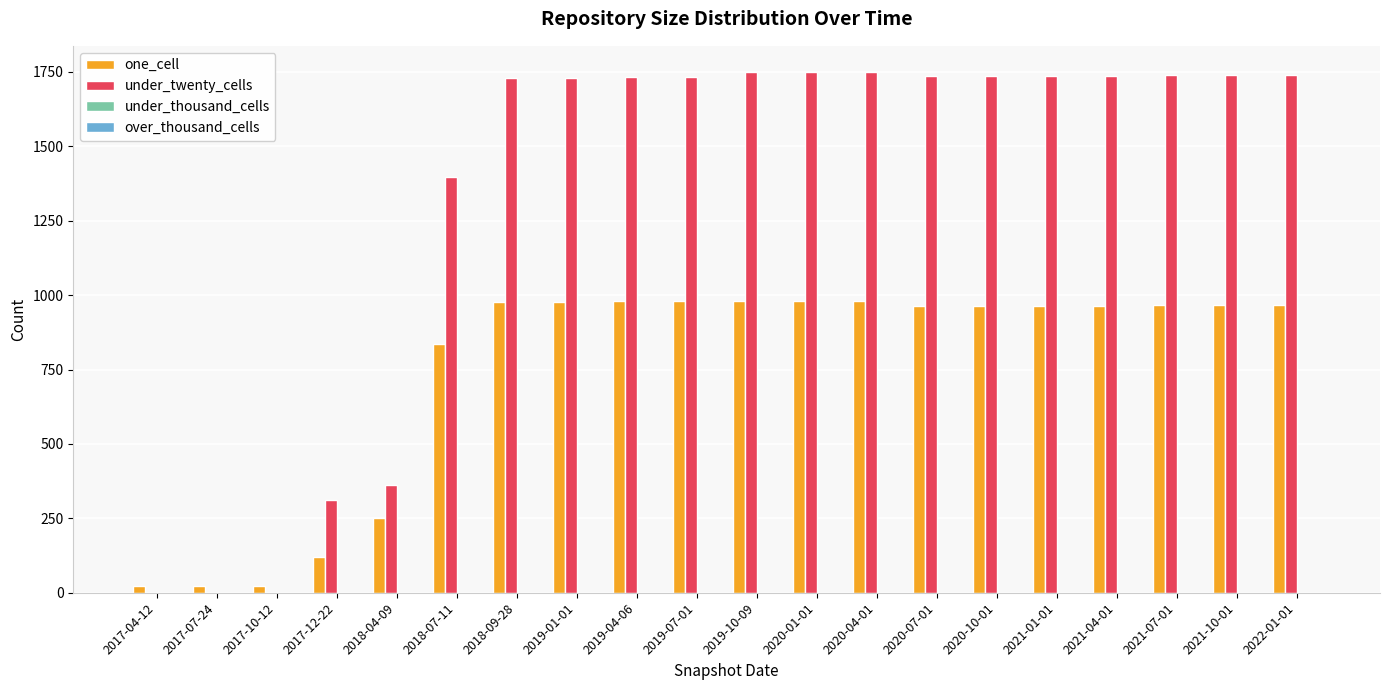

Which series has the largest total across all categories?

under_twenty_cells